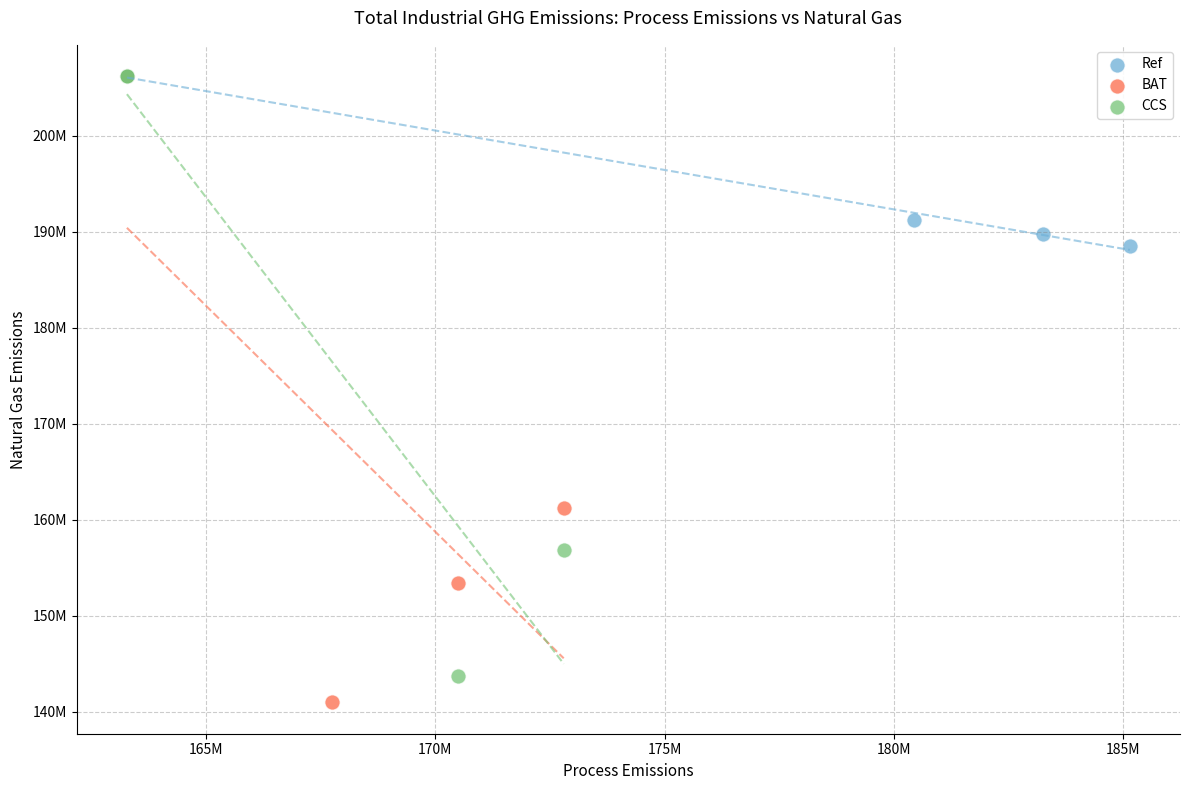

Which series has the largest Y range (max minus min)?

BAT